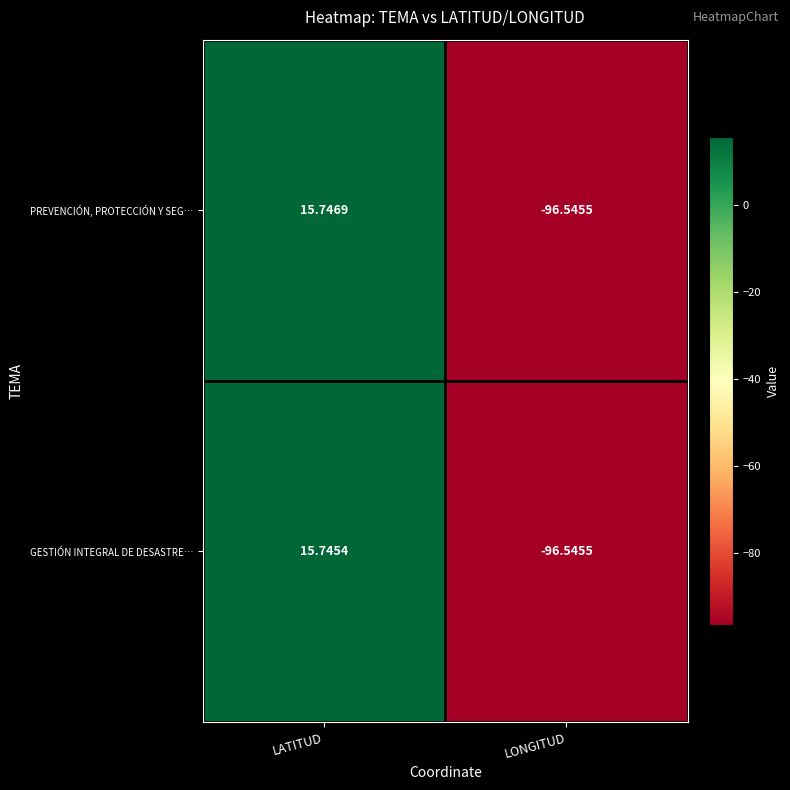

Which series has the largest range (max minus min)?

PREVENCIÓN, PROTECCIÓN Y SEG…